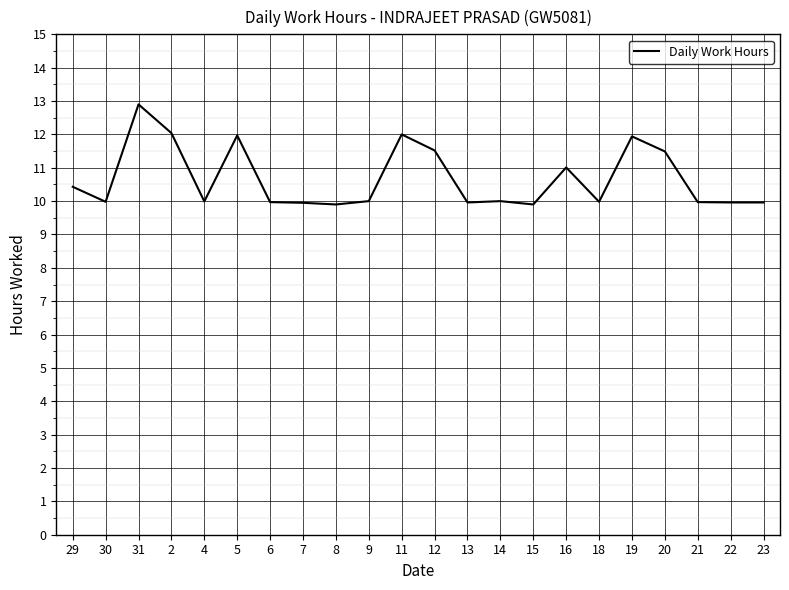

What is the difference between the maximum and minimum values?

3.0